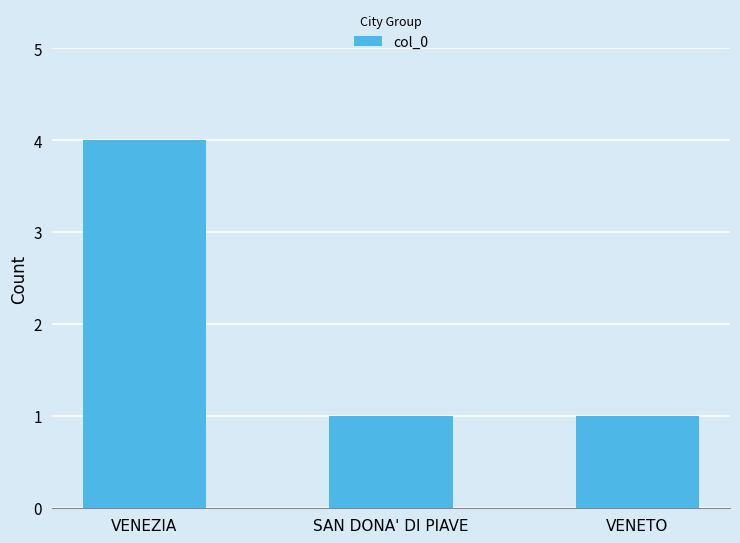

What is the change in value from VENEZIA to SAN DONA' DI PIAVE?

-3